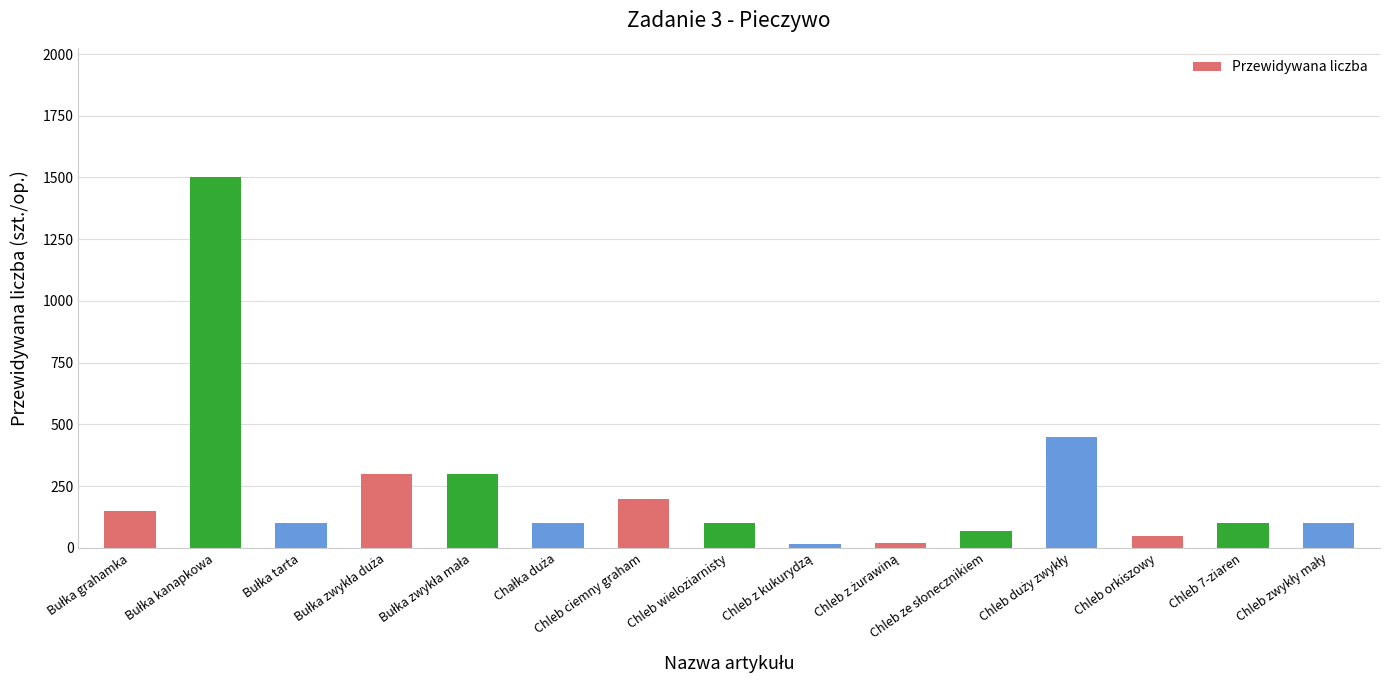

How many values are below 100?

4